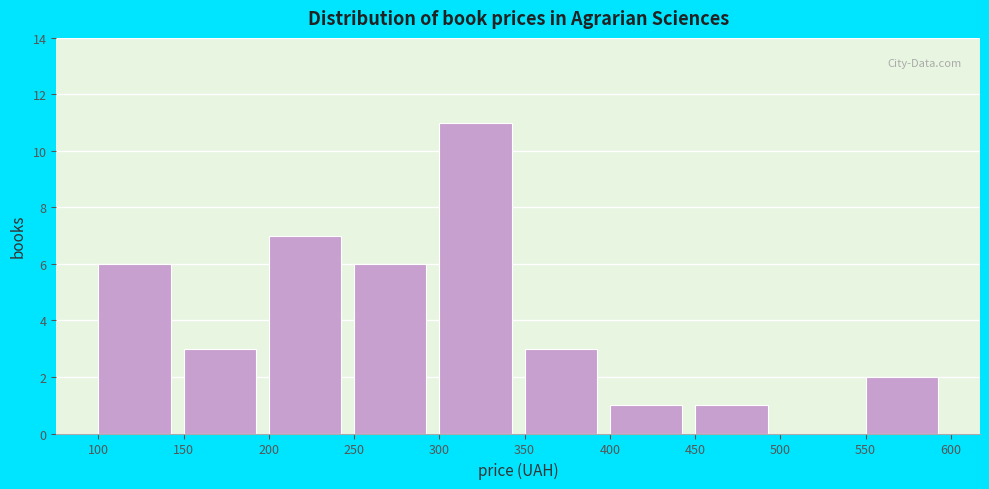

Which range on the x-axis has the tallest bar?

300 to 350